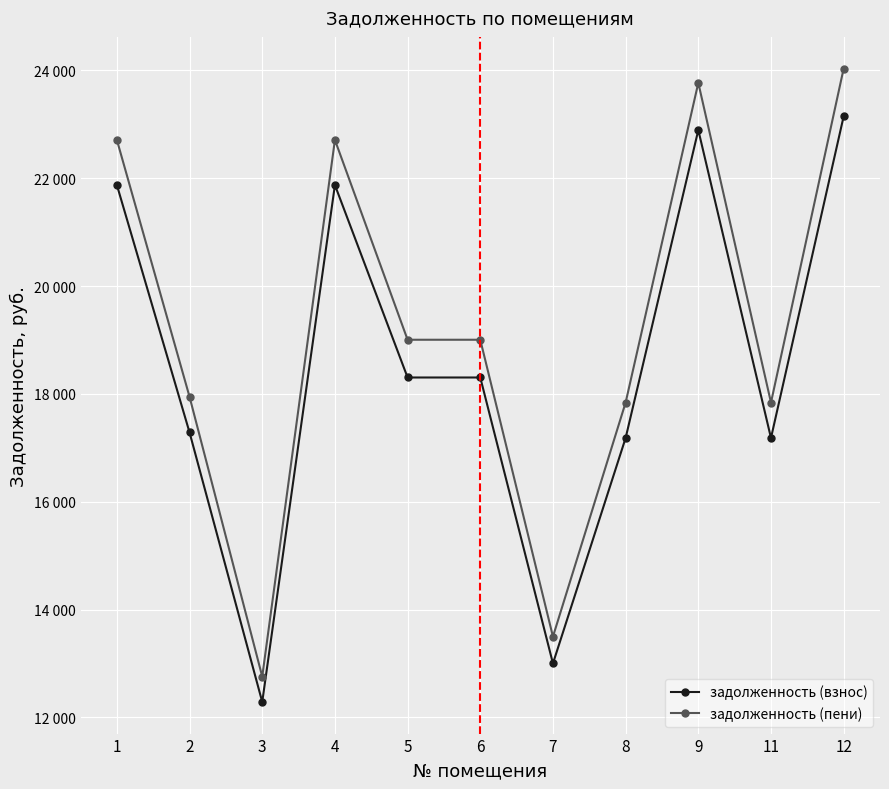

What is the difference between the second highest and second lowest values in the задолженность (пени) series?

10269.8